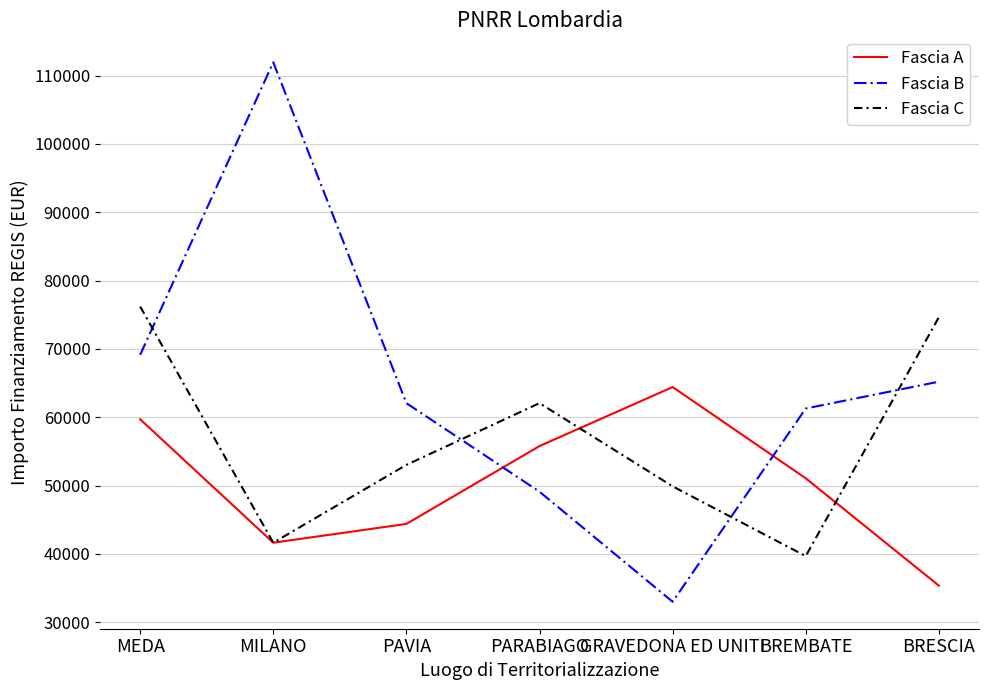

What position from the right is GRAVEDONA ED UNITI?

3